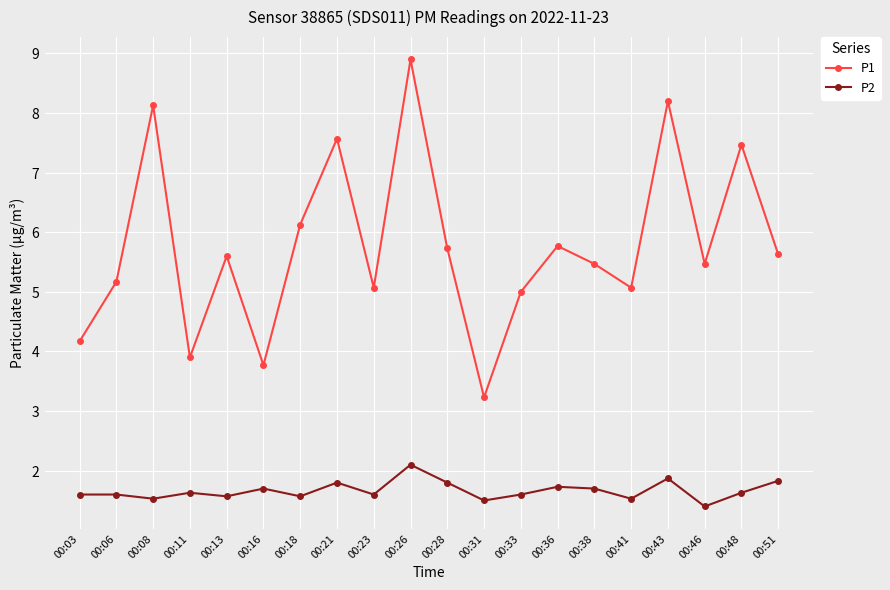

Rank the series at 00:13 from highest to lowest value.

P1, P2